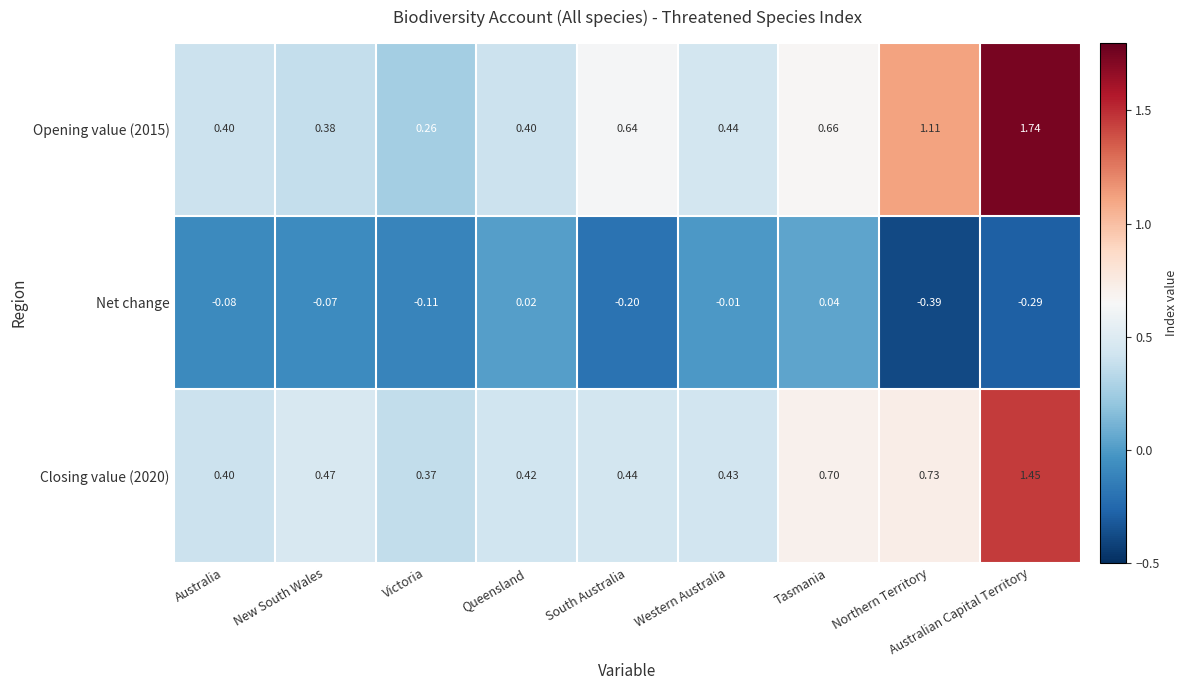

Is the value of Opening value (2015) at Tasmania greater than the value of Closing value (2020) at Western Australia?

Yes